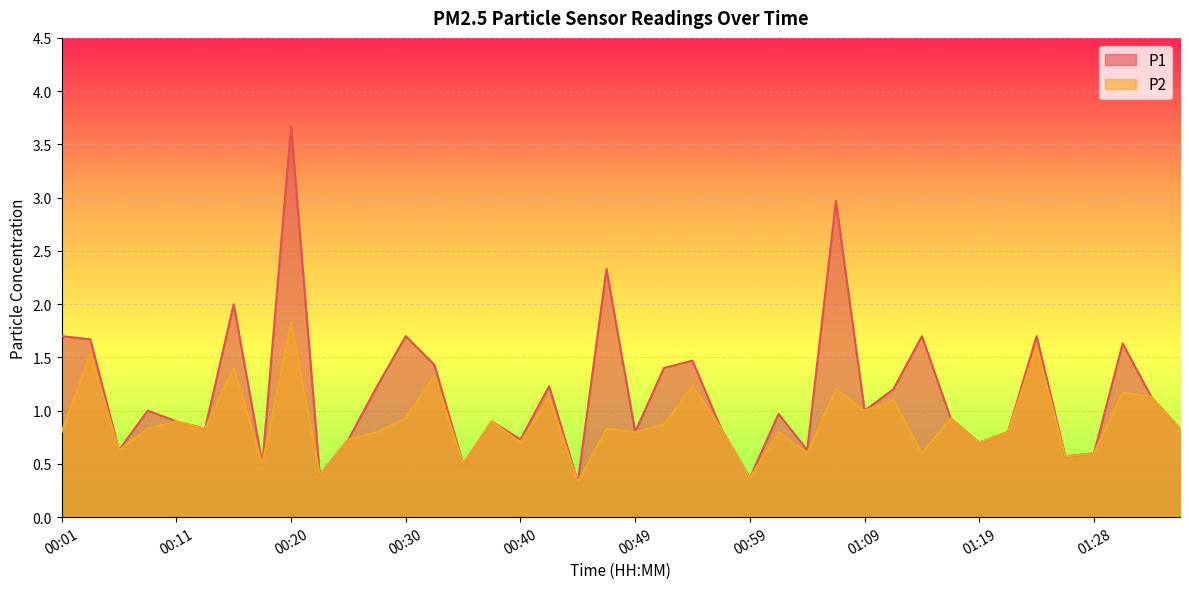

What is the difference between the maximum and minimum values in the P2 series?

1.5